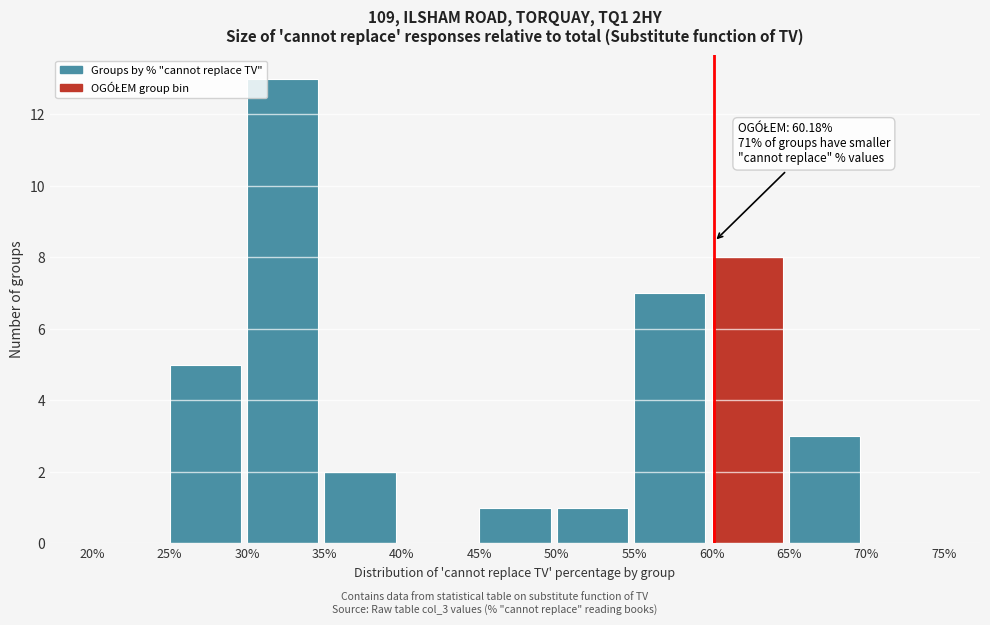

Which range on the x-axis has the tallest bar?

30% to 35%